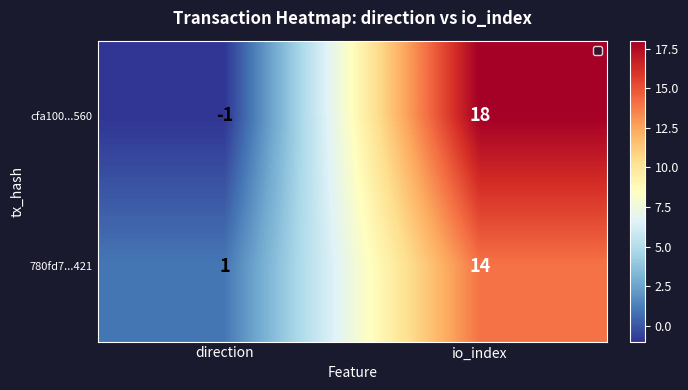

Reading left to right, extract all data points from this chart.

cfa100...560: direction=-1	io_index=18
780fd7...421: direction=1	io_index=14